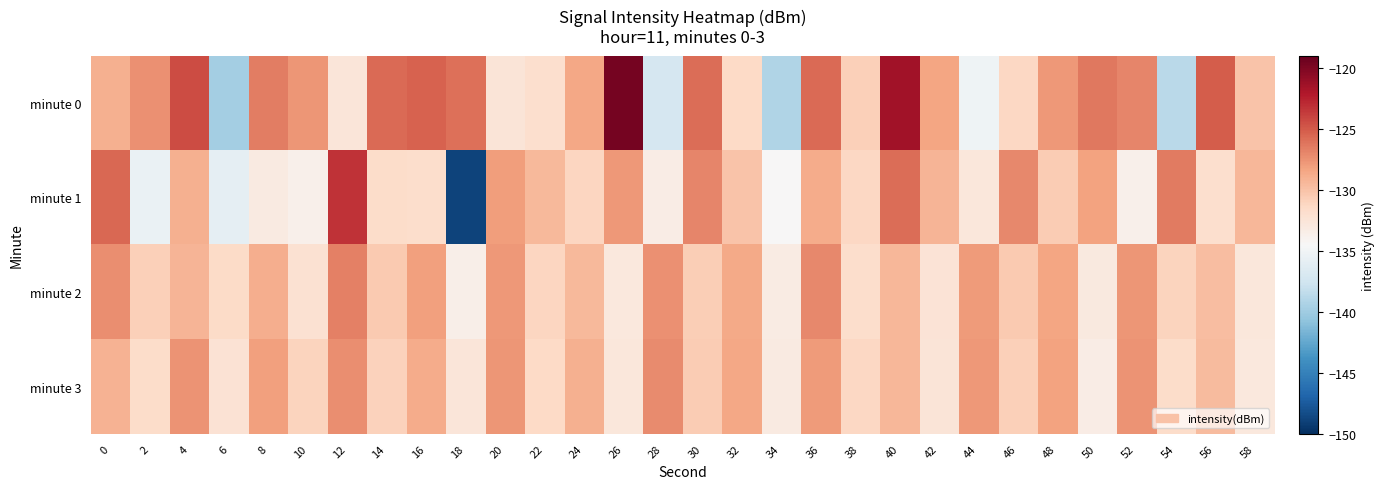

Between 6 and 10, which series saw the biggest shift?

minute 0